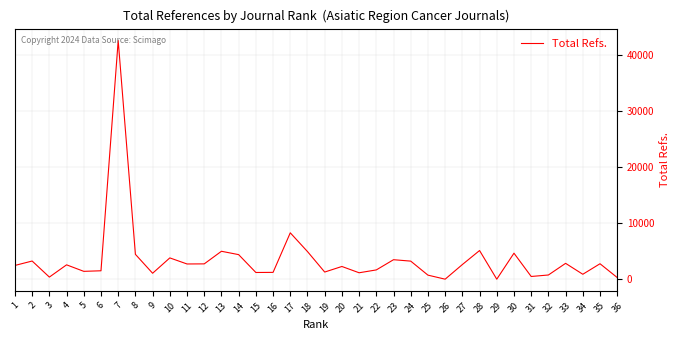

What is the difference between the maximum and minimum values?

42585